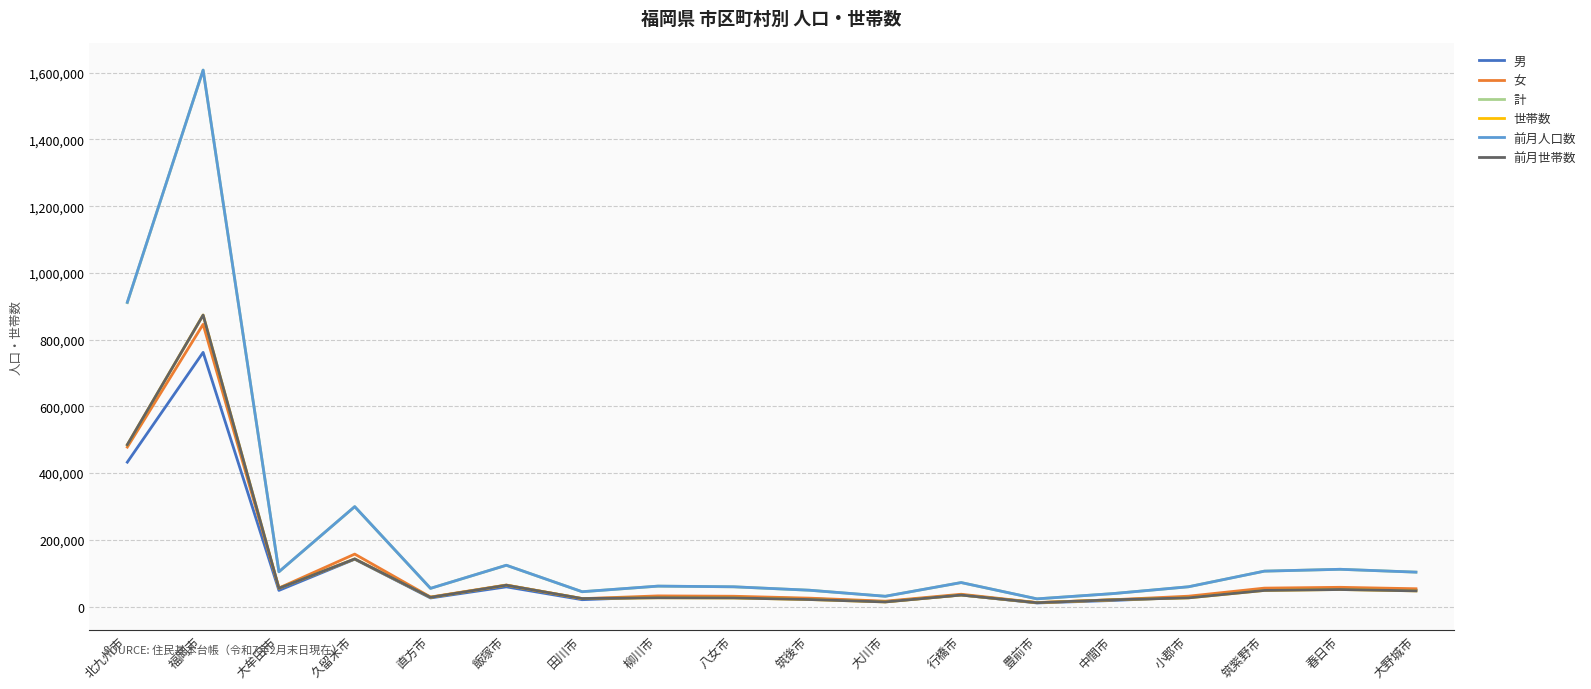

At which label is 男 closest to 386448?

北九州市